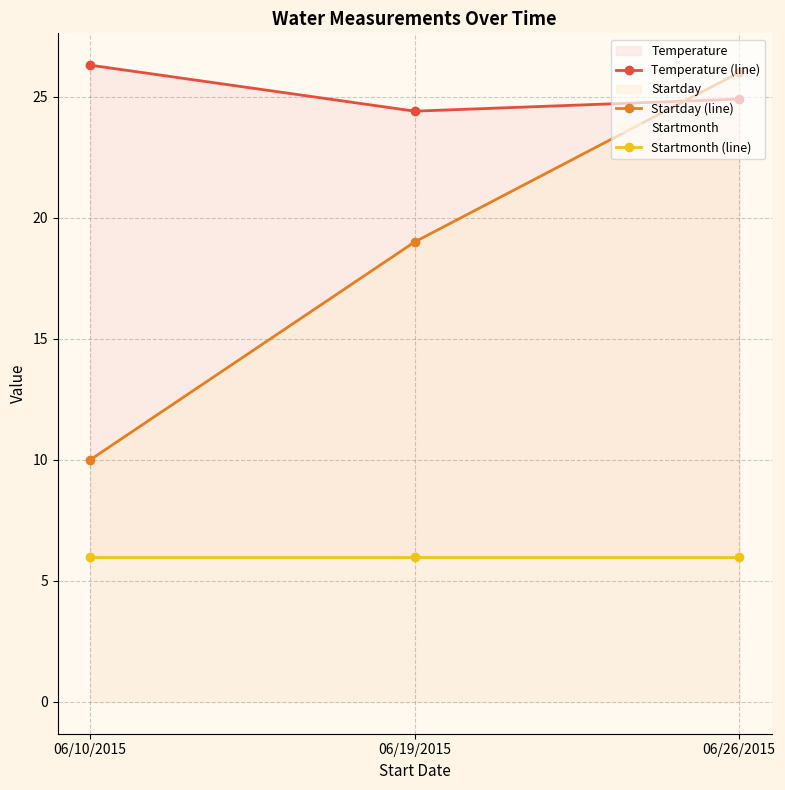

How many data points does each series have?

3